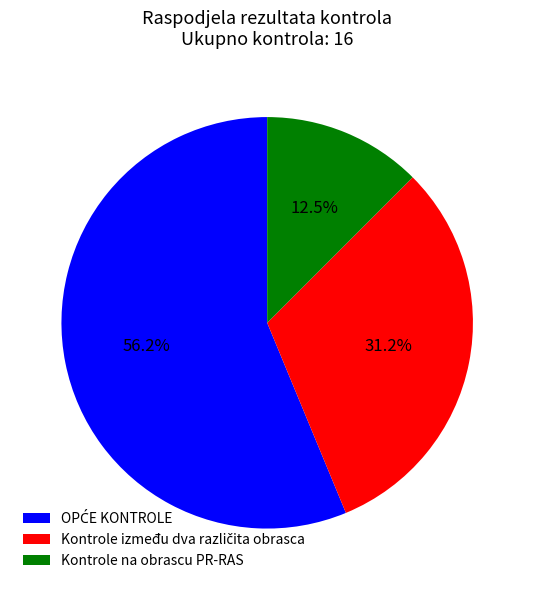

How many slices are in this pie chart?

3